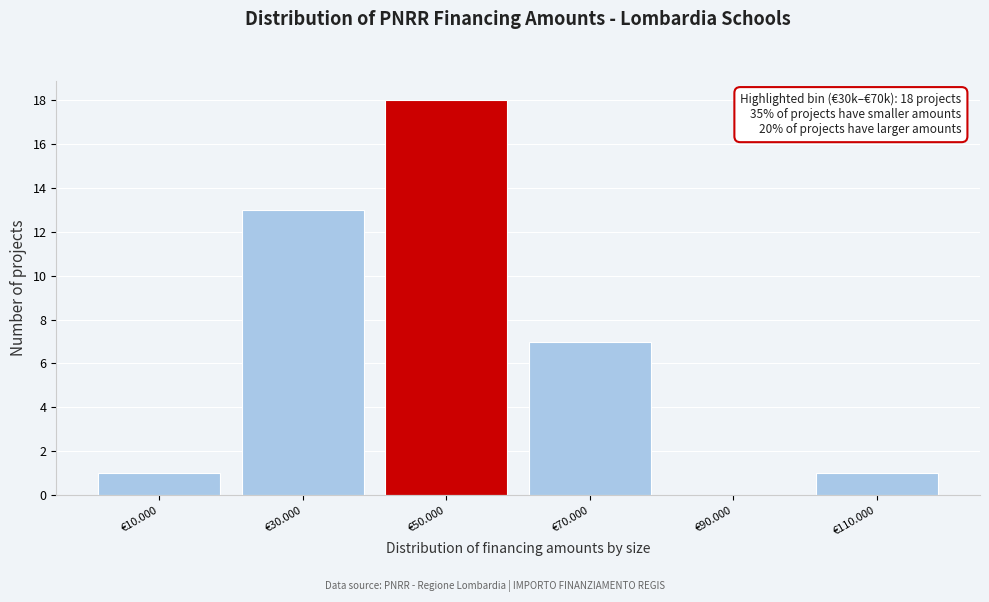

Reading right to left, extract all data points from this chart.

€110.000=1	€90.000=0	€70.000=7	€50.000=18	€30.000=13	€10.000=1